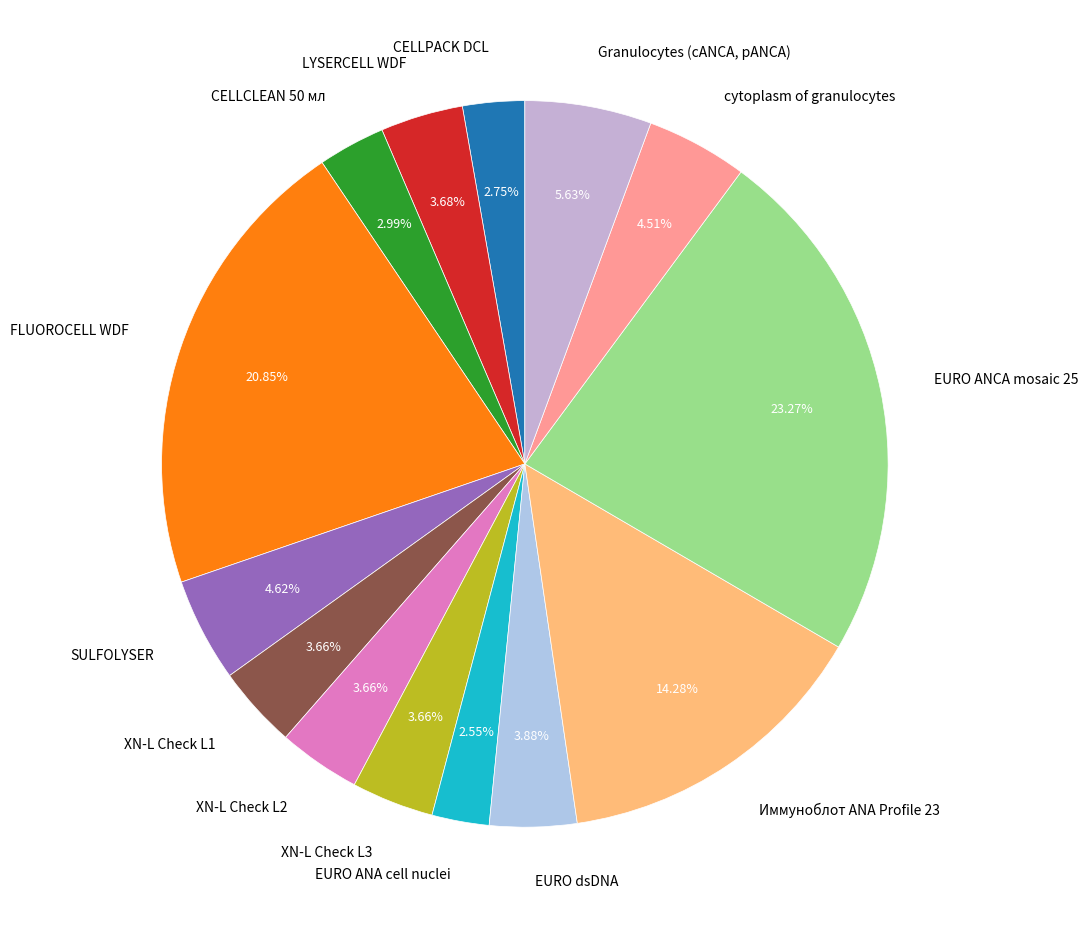

To the nearest percent, what is the average slice percentage?

7%